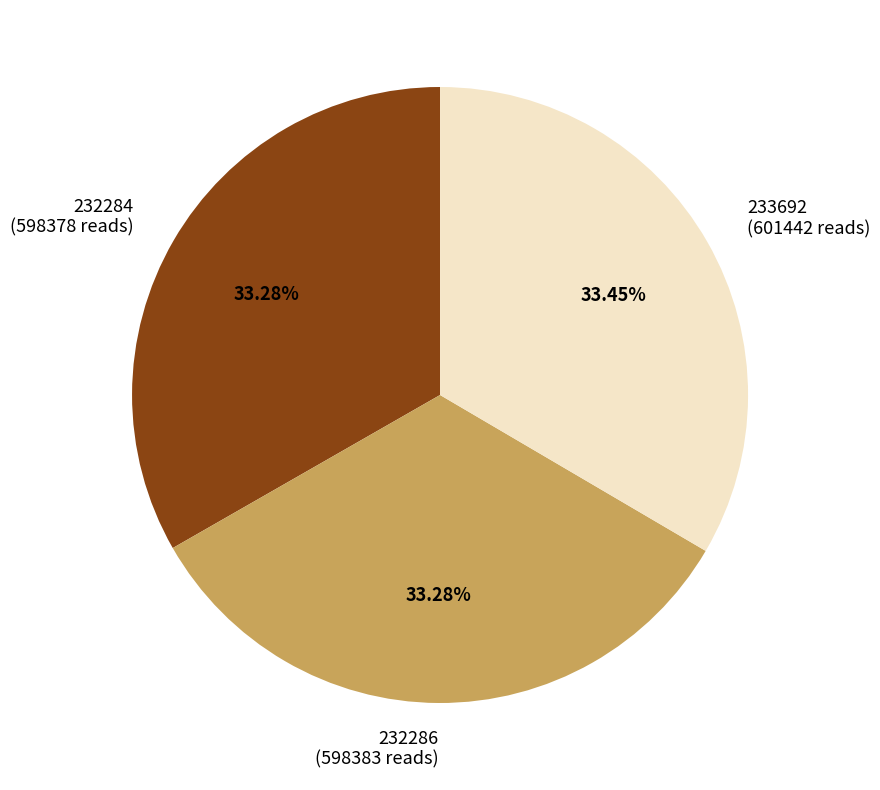

Do 232284 and 233692 together represent more than half of the pie?

Yes